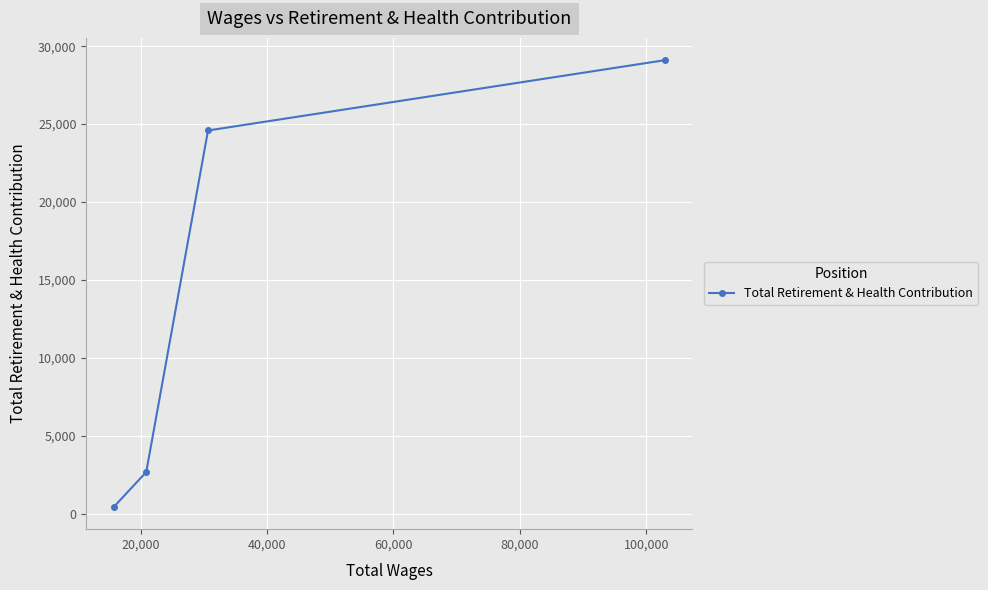

What is the average value?

14202